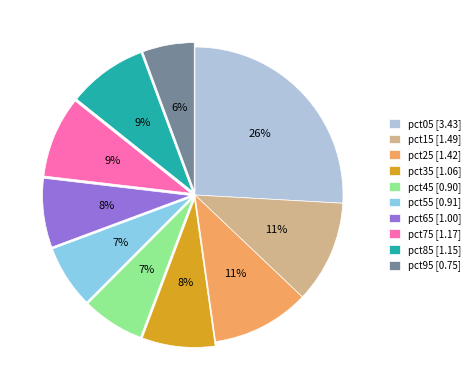

Combined, do pct25 and pct05 account for over 50%?

No